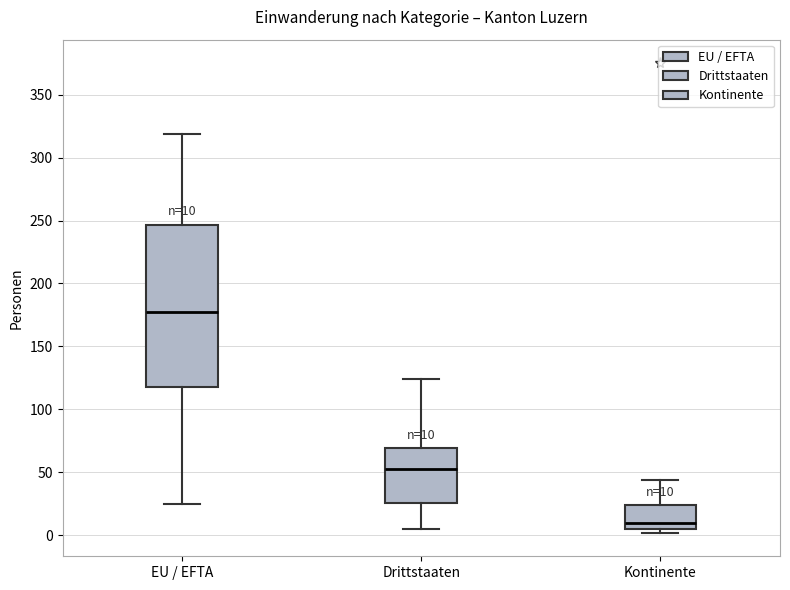

Comparing the boxes themselves (not the whiskers), which one is the tallest?

EU / EFTA